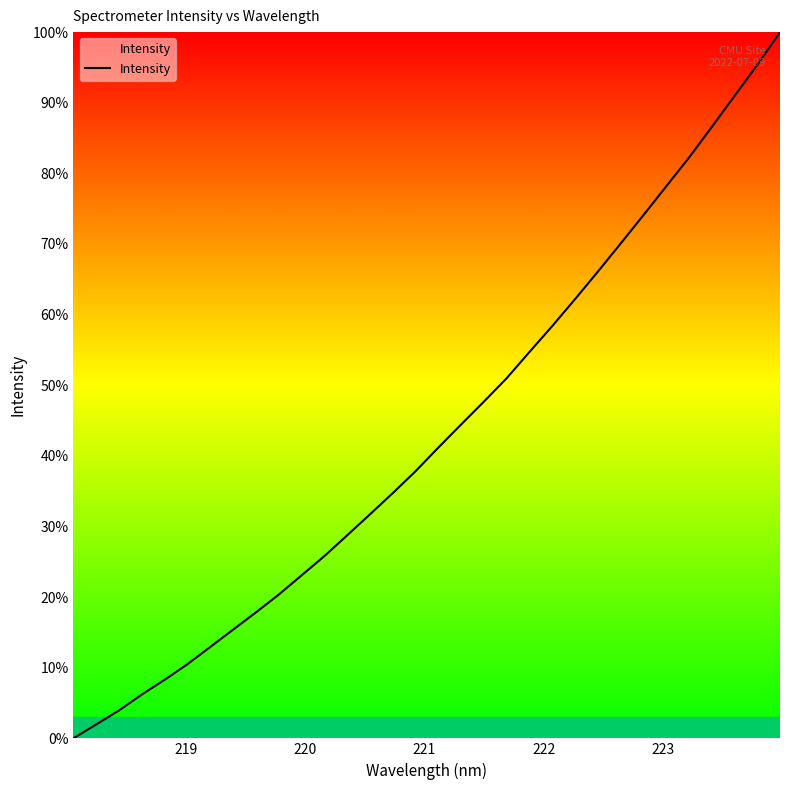

What is the difference between the maximum and minimum values?

100.0